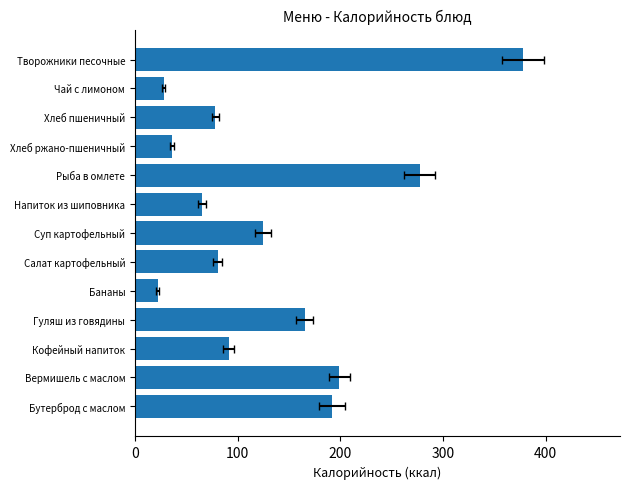

True or false: the data shows 132.5 at Салат картофельный.

False